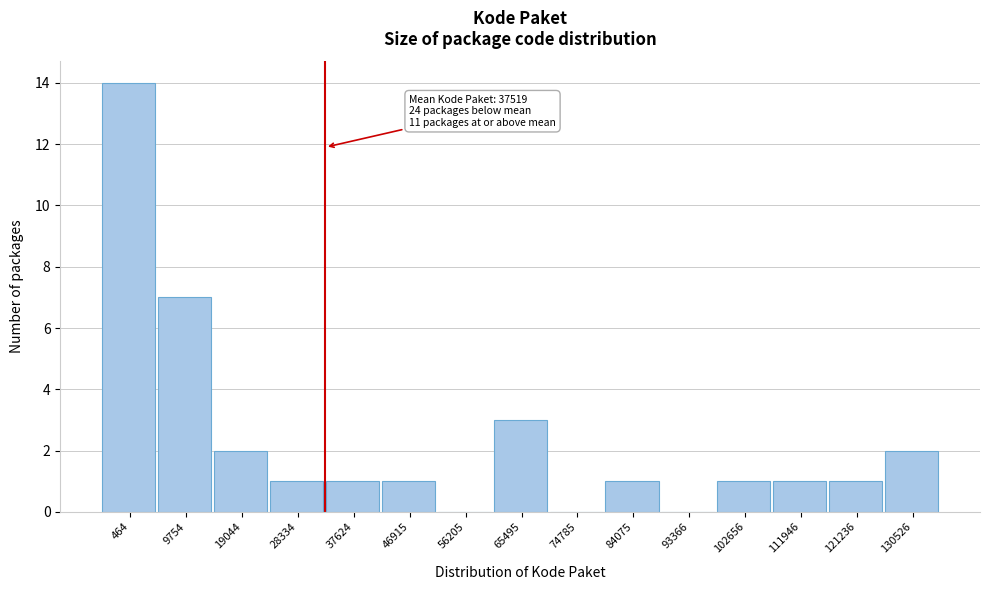

Reading left to right, extract all data points from this chart.

464=14	9754=7	19044=2	28334=1	37624=1	46915=1	56205=0	65495=3	74785=0	84075=1	93366=0	102656=1	111946=1	121236=1	130526=2